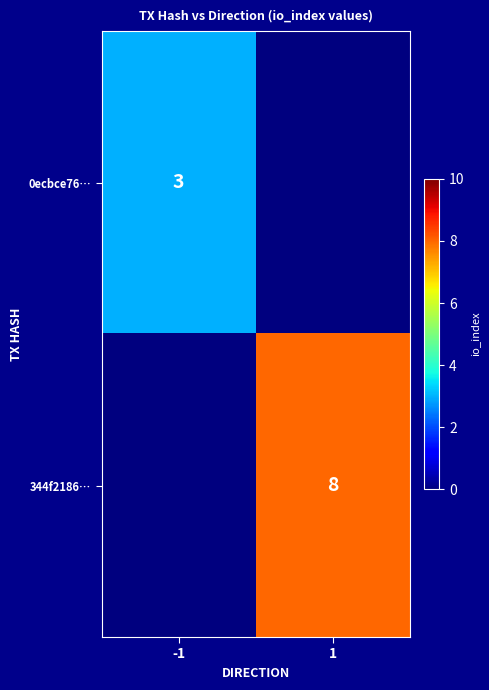

True or false: 344f2186… has a value of 8 at 1.

True